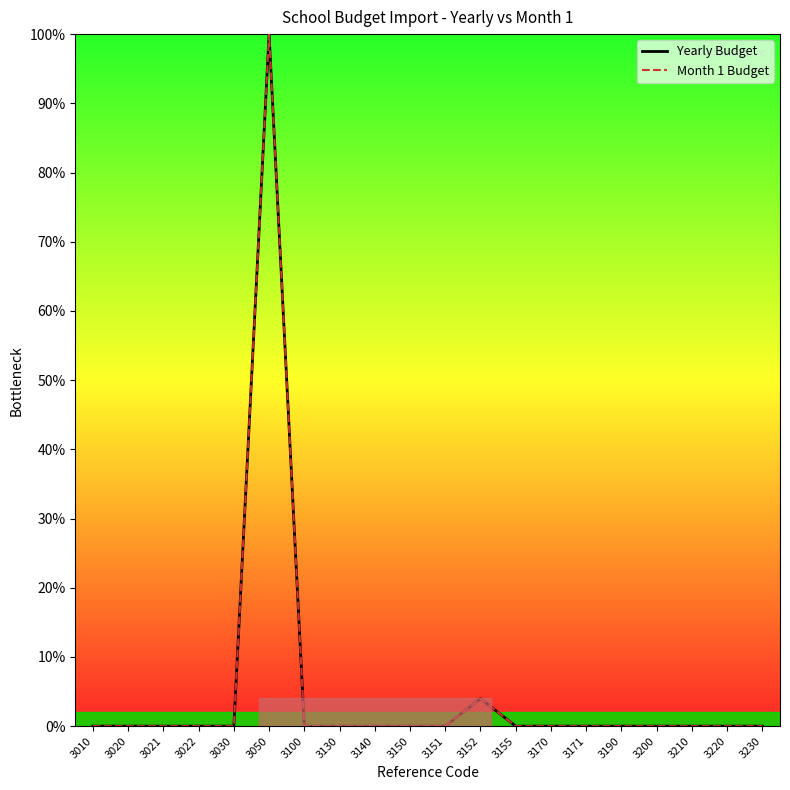

True or false: Month 1 Budget and Yearly Budget cross at least once.

False